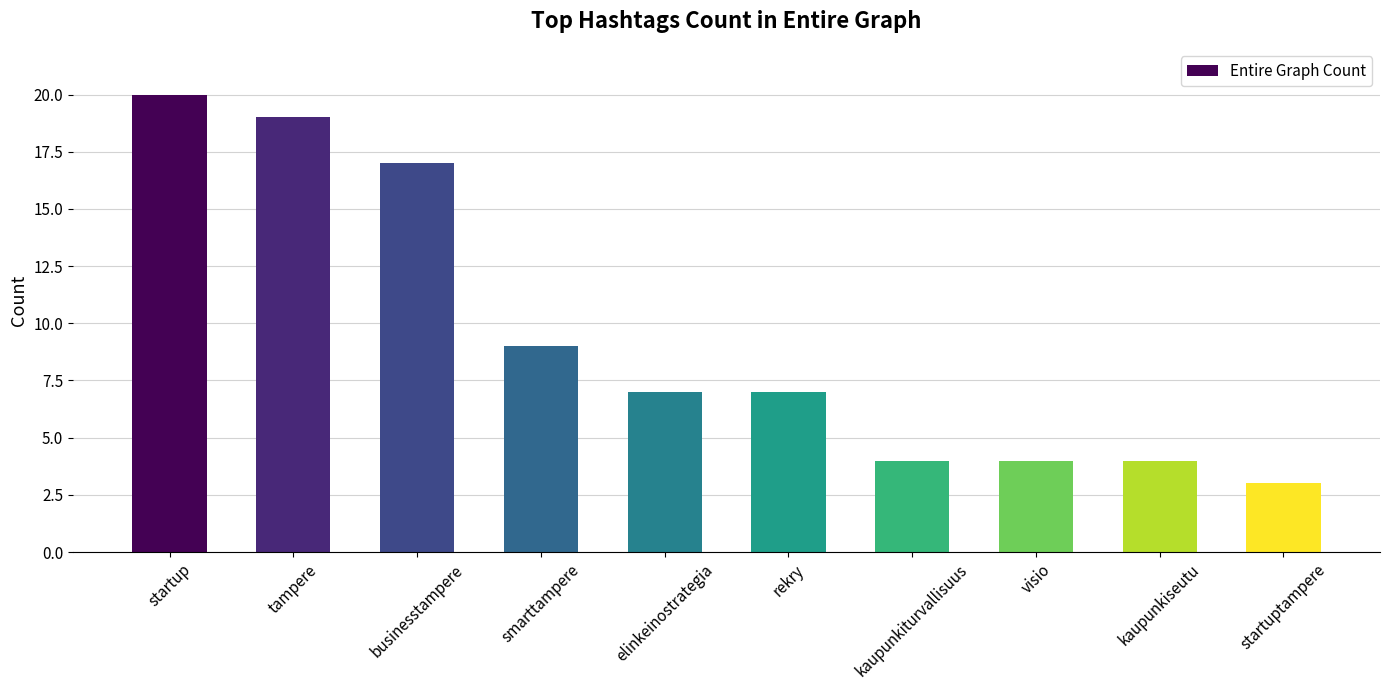

What is the change in value from elinkeinostrategia to startuptampere?

-4